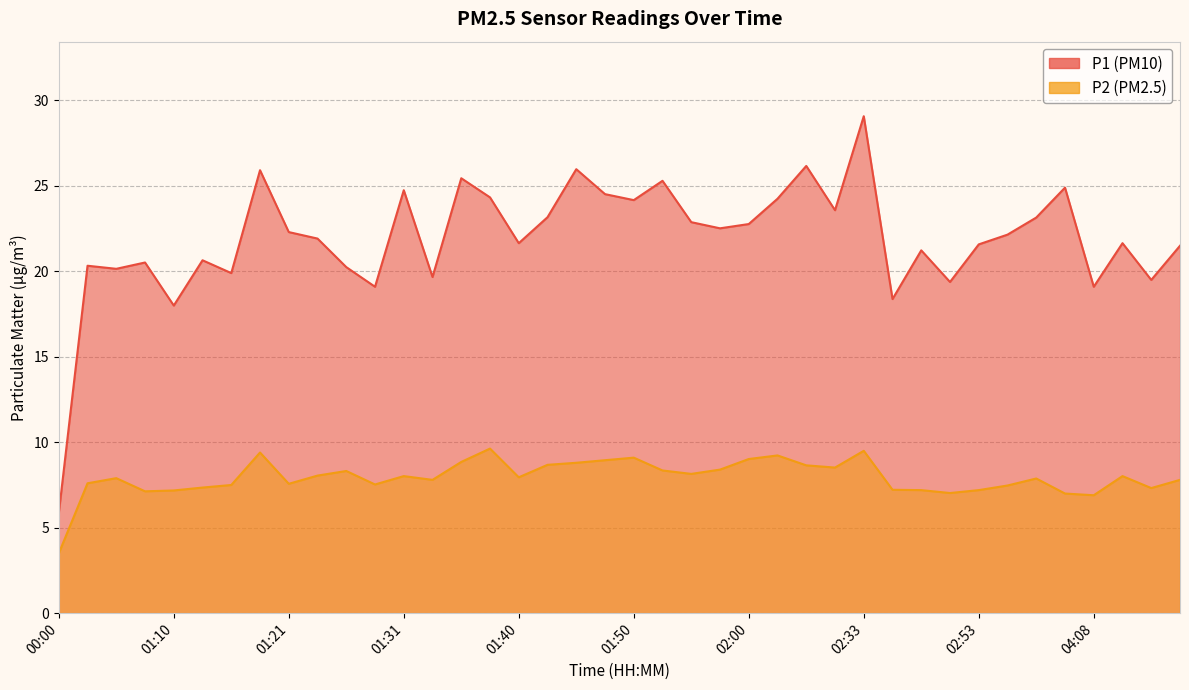

List the series in order of their peak value, lowest first.

P2, P1